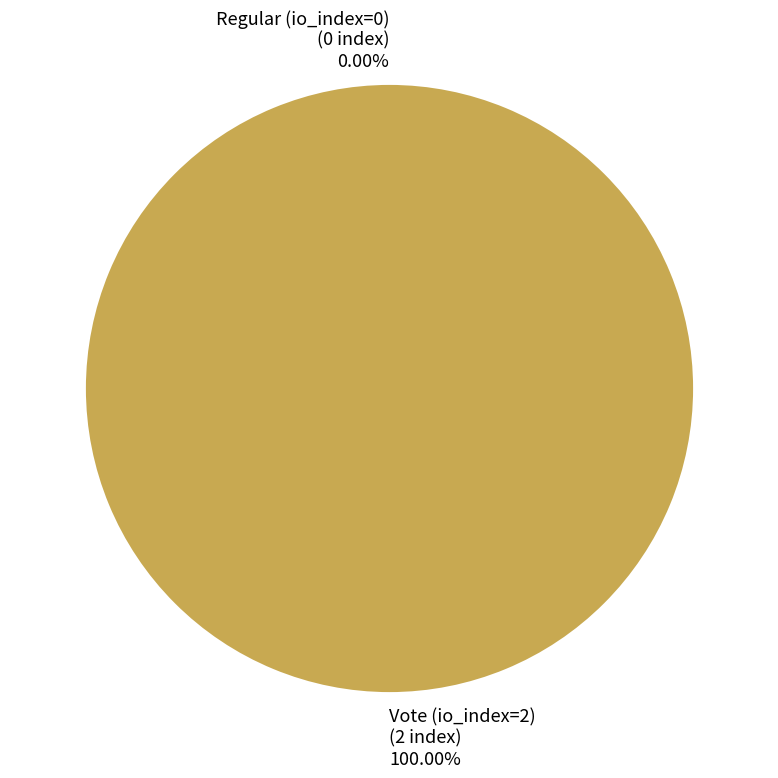

Is it true that Vote (io_index=2) is 100% of the pie?

True